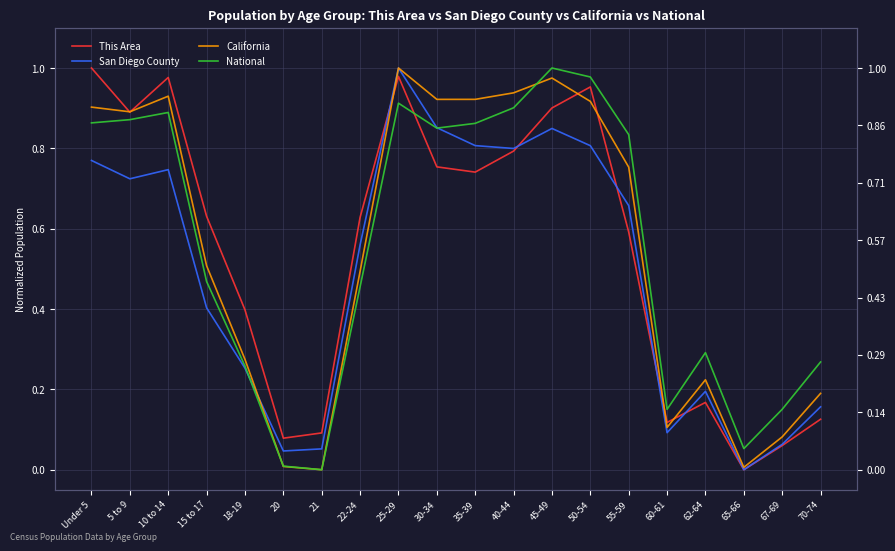

Which series has the largest range (max minus min)?

This Area